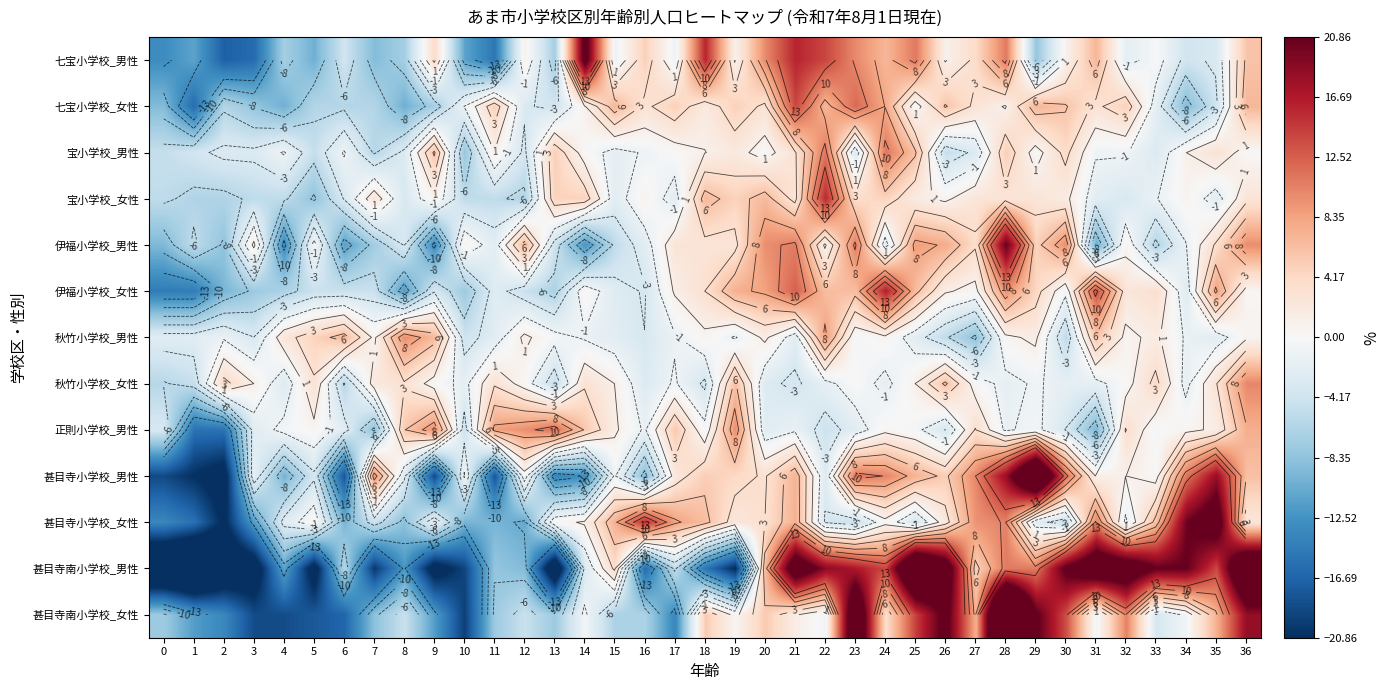

At which category is the sum across all series the highest?

28